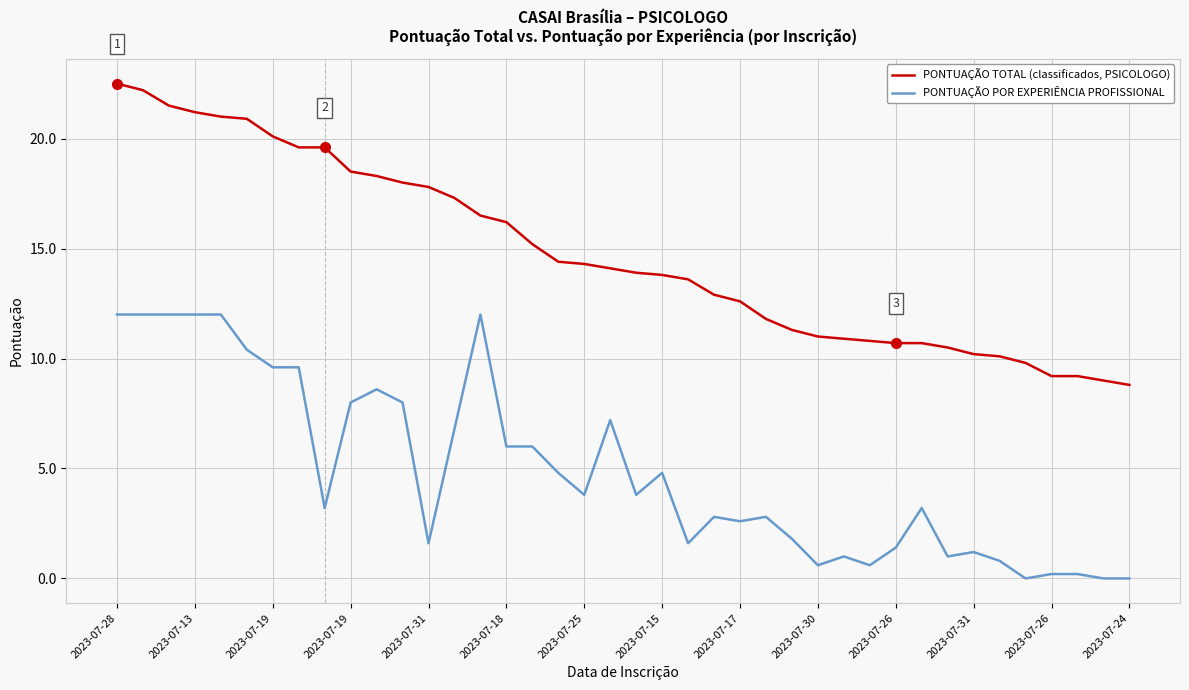

List the series in order of their peak value, highest first.

PONTUAÇÃO TOTAL (classificados, PSICOLOGO), PONTUAÇÃO POR EXPERIÊNCIA PROFISSIONAL